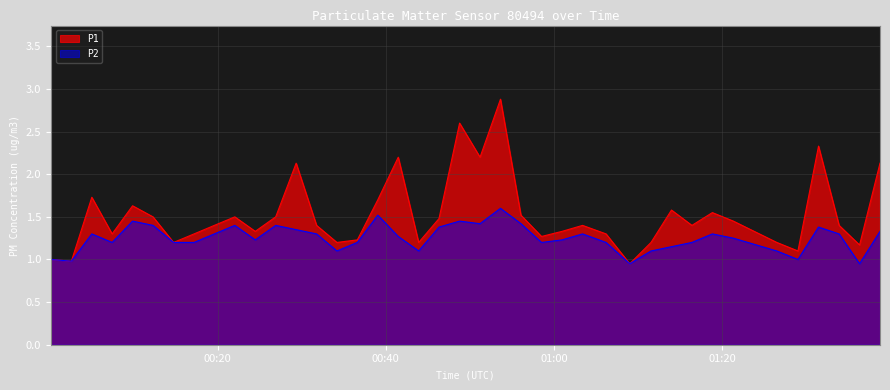

How many data points in P1 are less than 1?

2